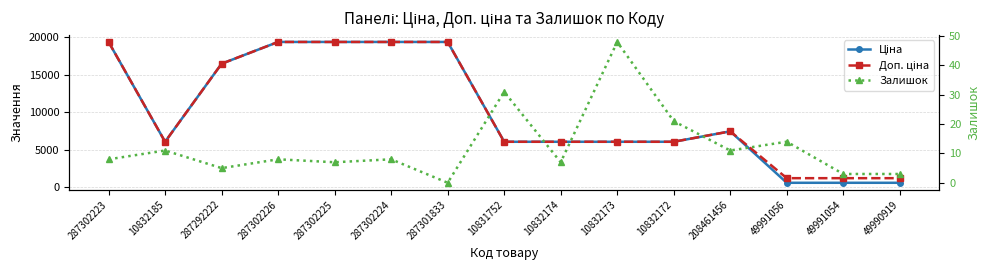

What is the label of the 1st point from the right?

49990919